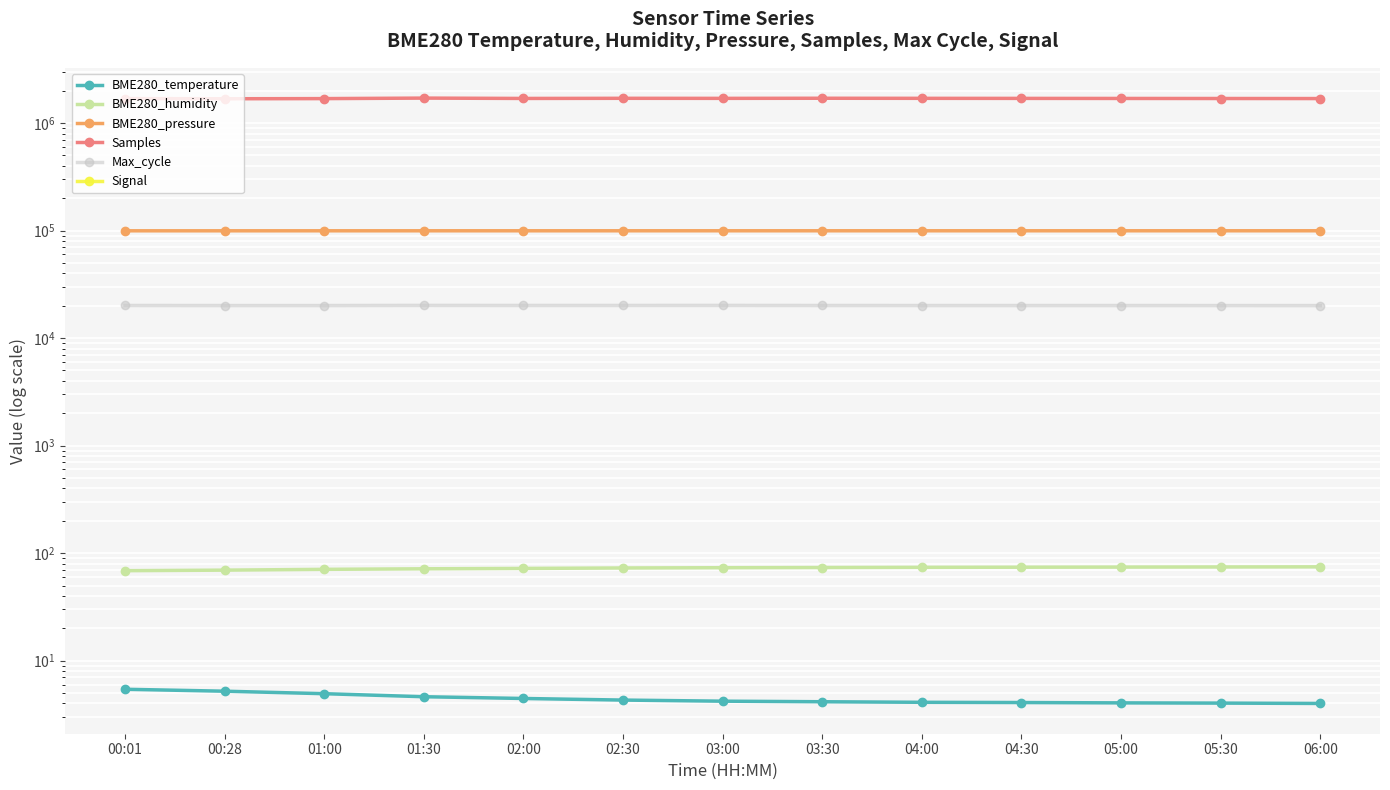

At 03:30, list the series in order from smallest to largest.

Signal, BME280_temperature, BME280_humidity, Max_cycle, BME280_pressure, Samples